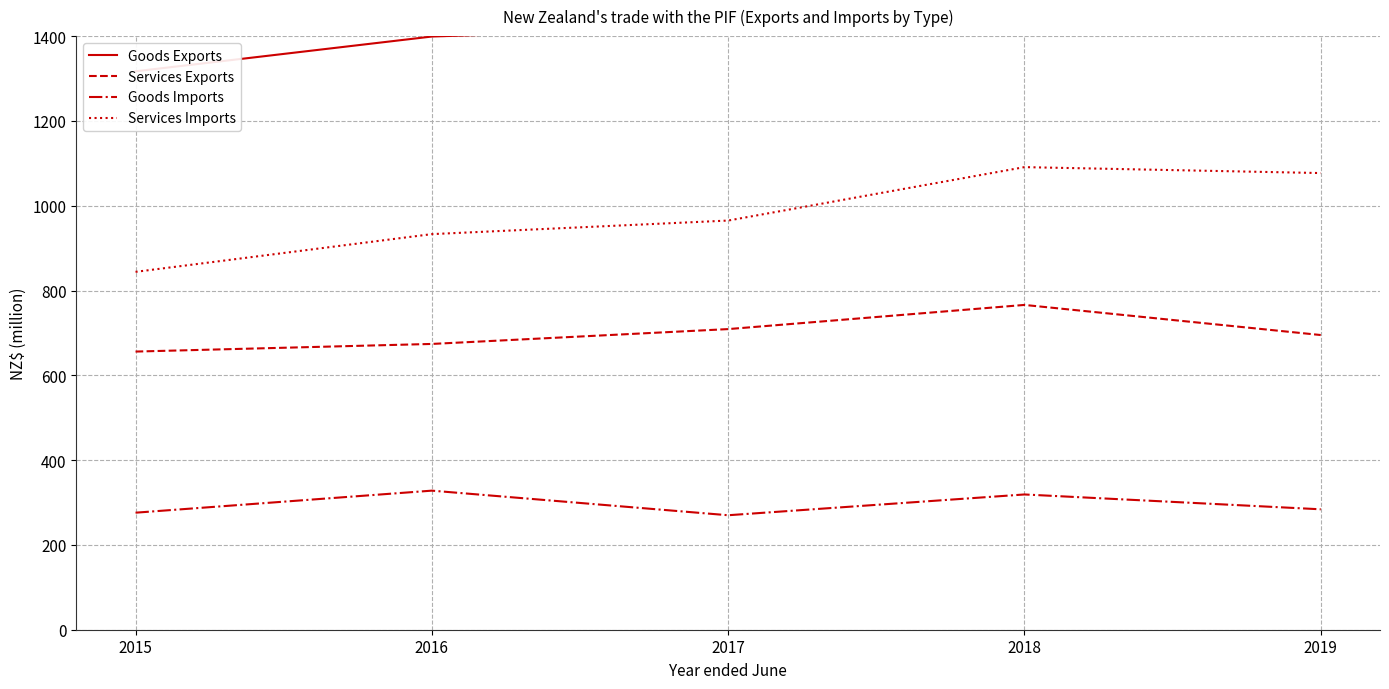

List the labels in order of Services Exports value, largest first.

2018, 2017, 2019, 2016, 2015